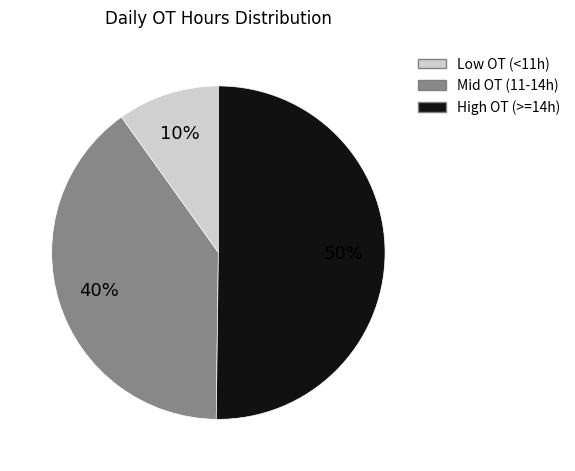

To the nearest percent, what is the difference between the largest and smallest slice percentages?

40%